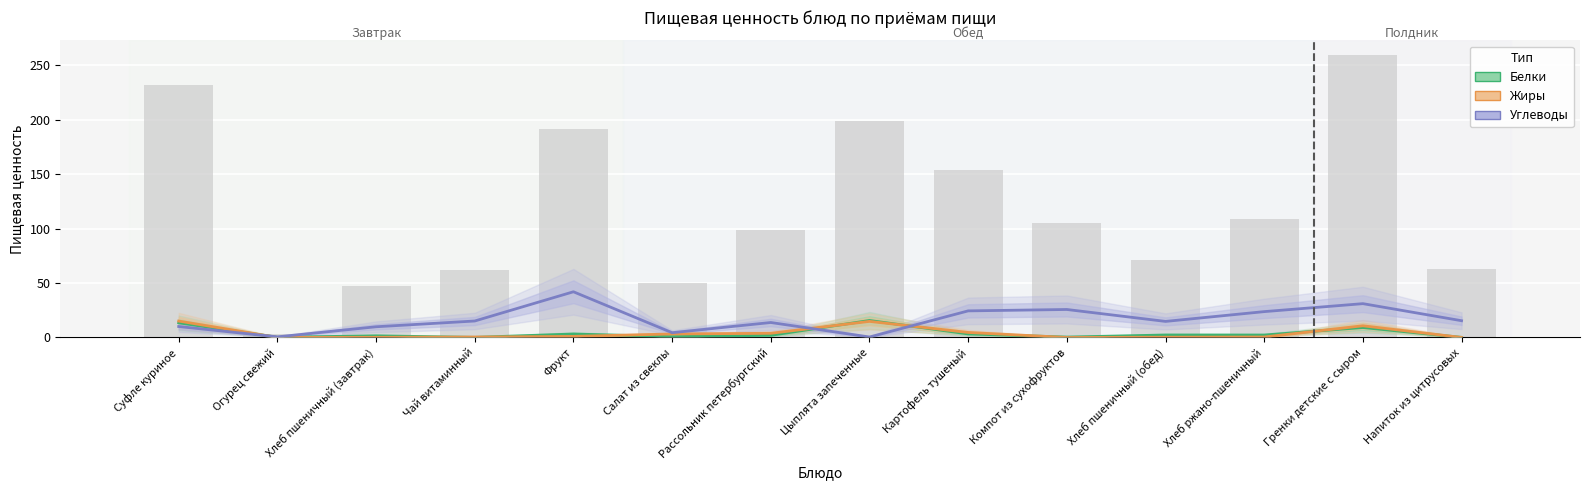

At Хлеб пшеничный (завтрак), list the series in order from smallest to largest.

Жиры, Белки, Углеводы